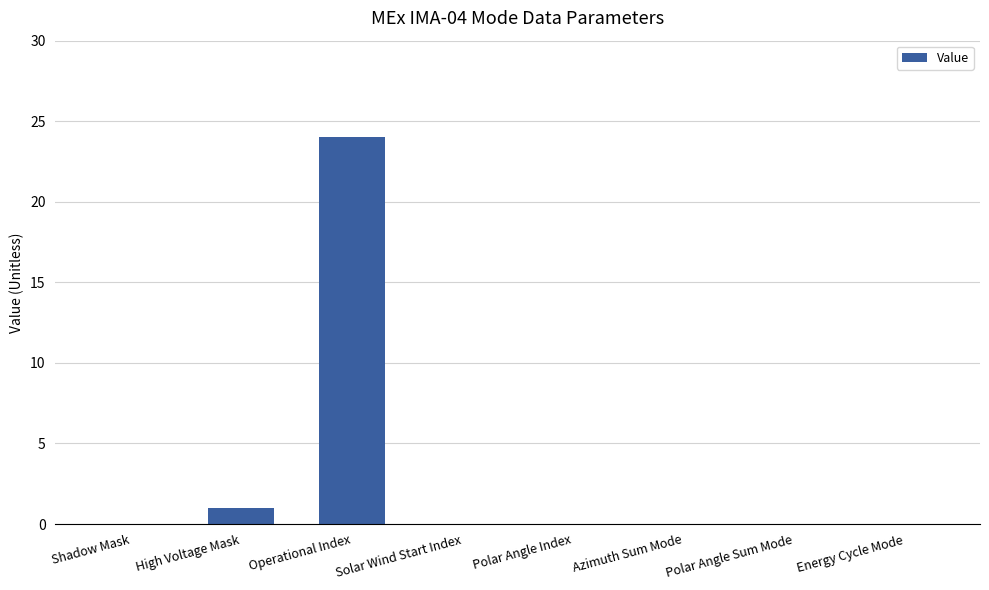

The chart shows a value of 16 at Polar Angle Index. True or false?

False